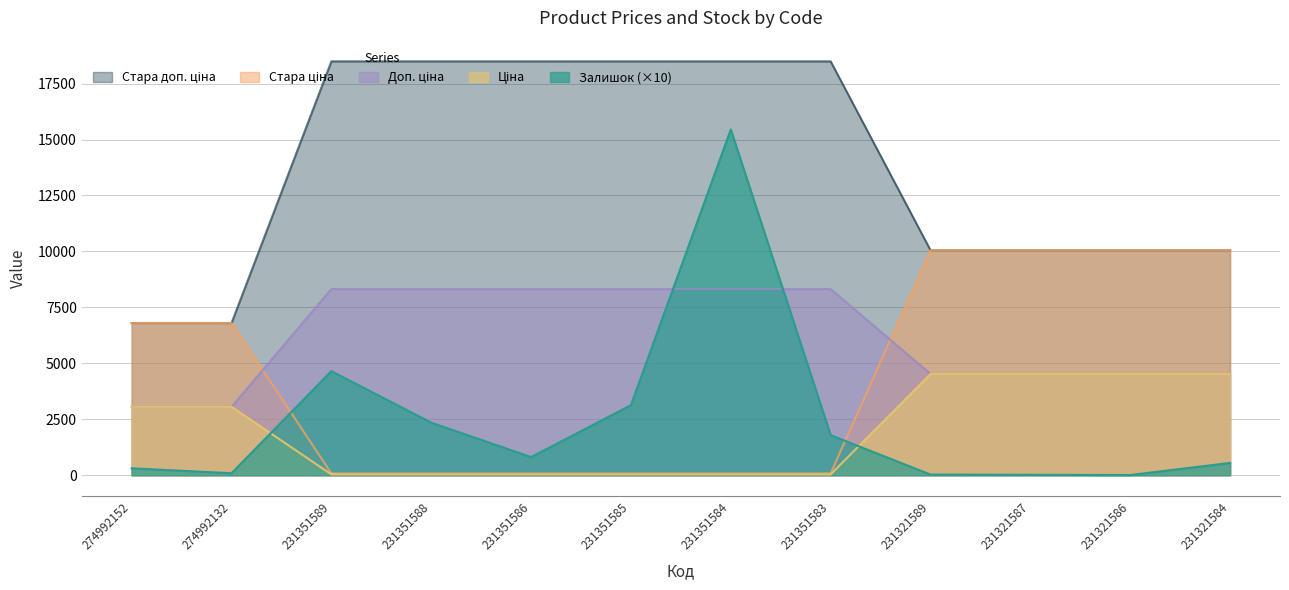

True or false: Стара доп. ціна and Доп. ціна intersect in this chart.

False